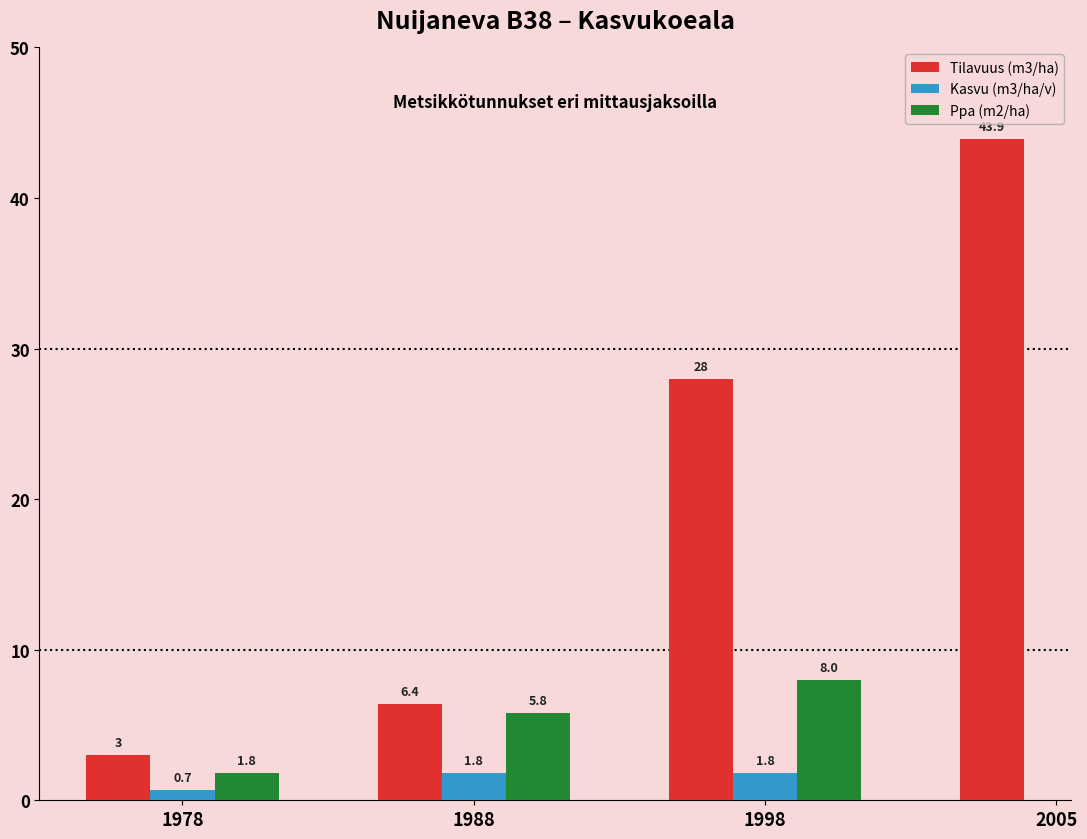

Which series has the largest total across all categories?

Tilavuus (m3/ha)